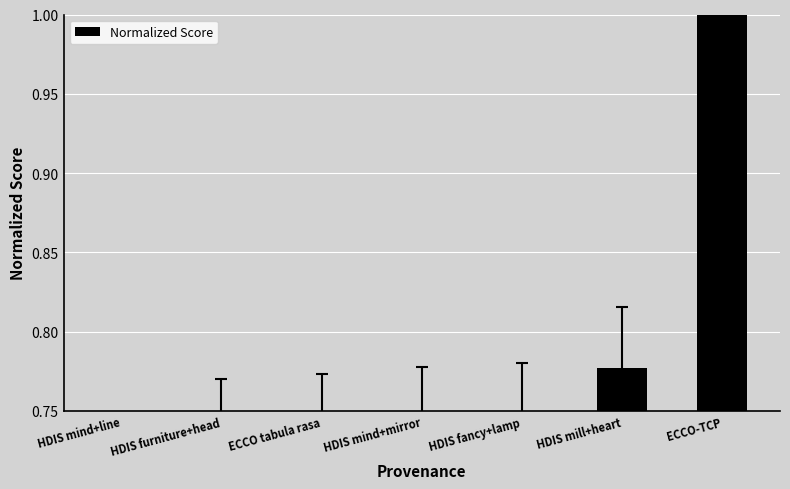

Rank the categories by value from lowest to highest.

HDIS mind+line, HDIS furniture+head, ECCO tabula rasa, HDIS mind+mirror, HDIS fancy+lamp, HDIS mill+heart, ECCO-TCP